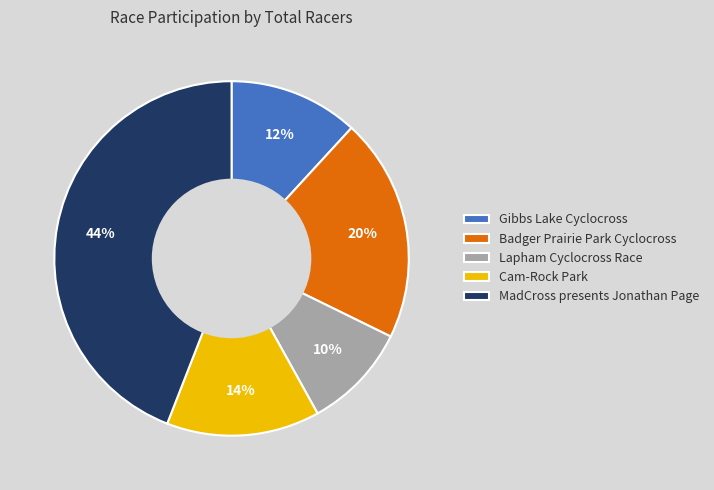

What percentage is the Lapham Cyclocross Race slice, to the nearest percent?

10%